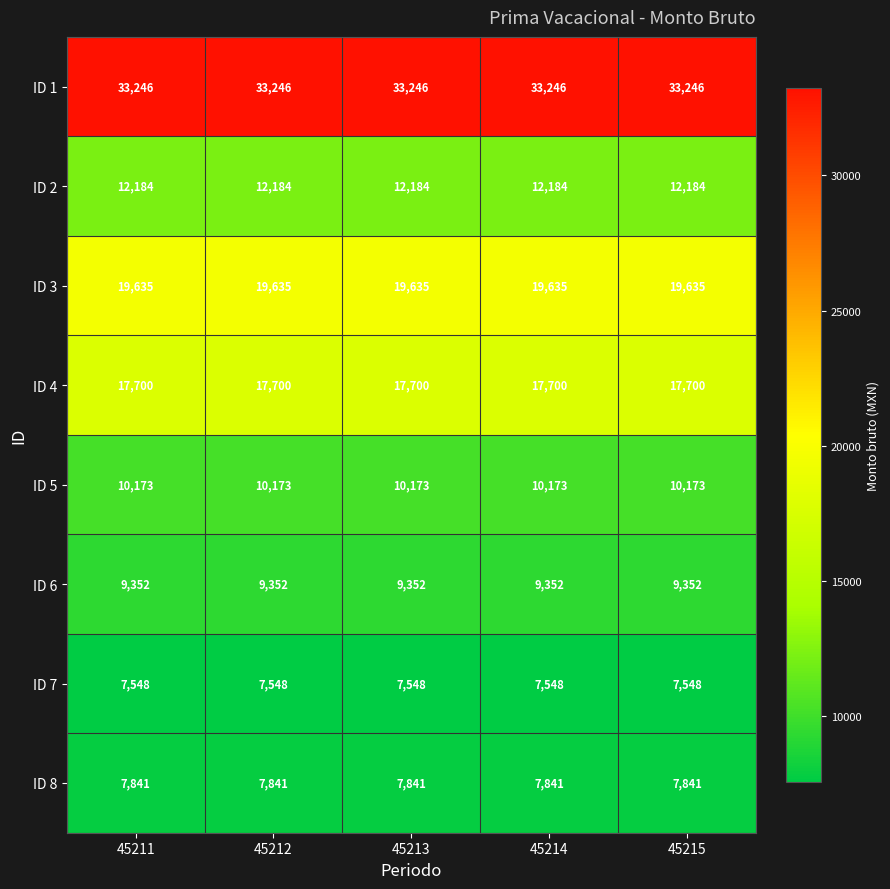

Is it true that ID 8 equals 13410 at 45213?

False